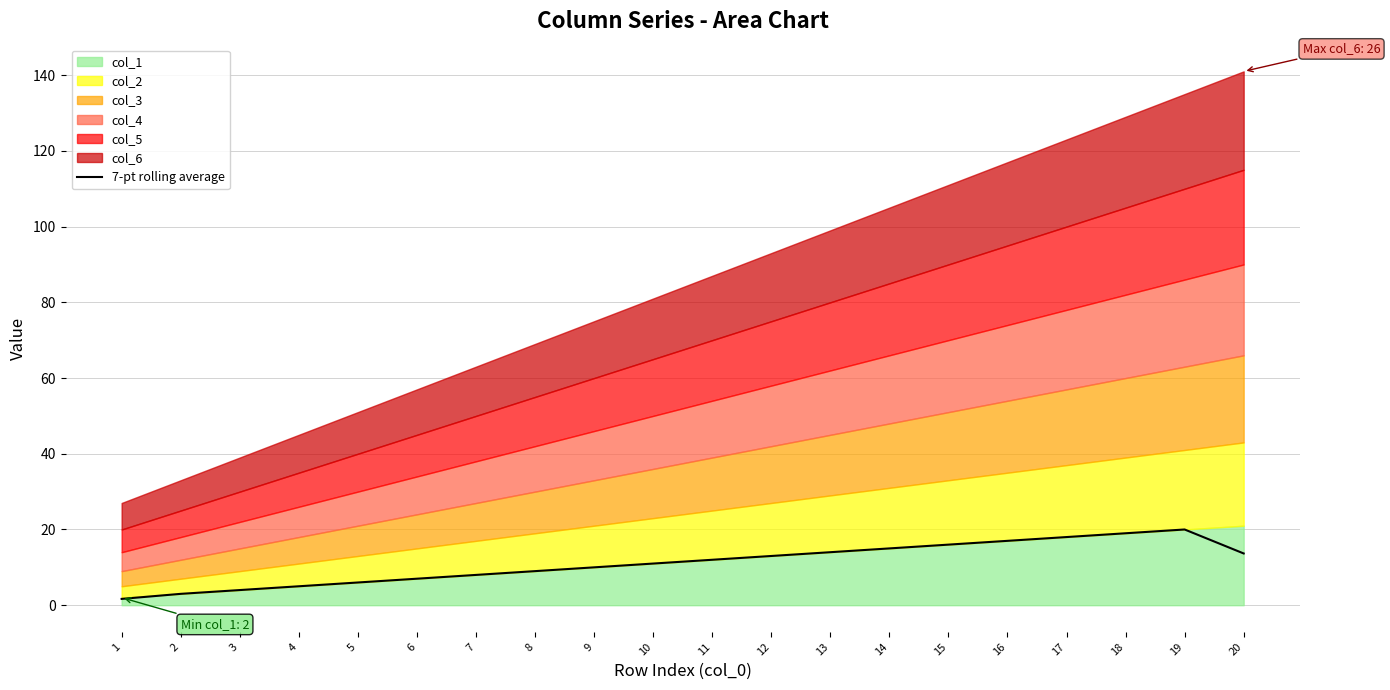

What is the maximum value for 7-pt rolling average?

20.0